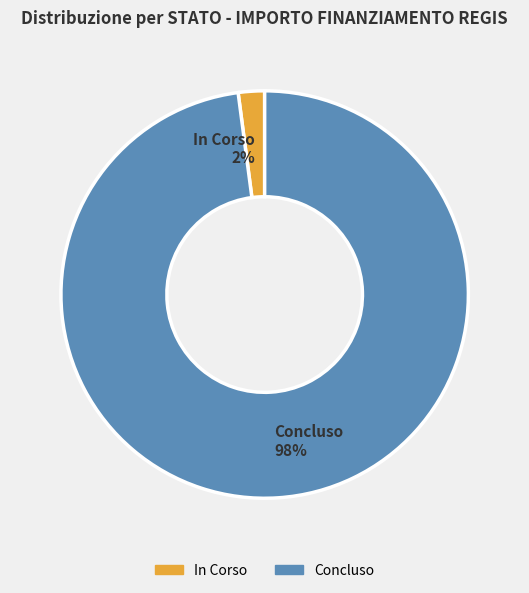

Rank the categories by value from highest to lowest.

Concluso 98%, In Corso 2%